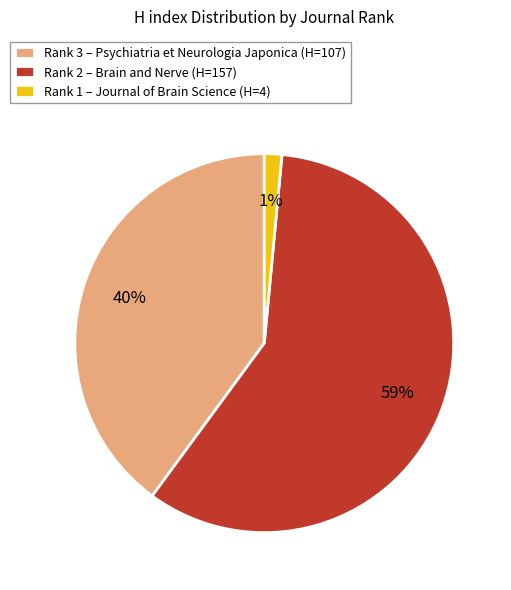

How many slices are in this pie chart?

3